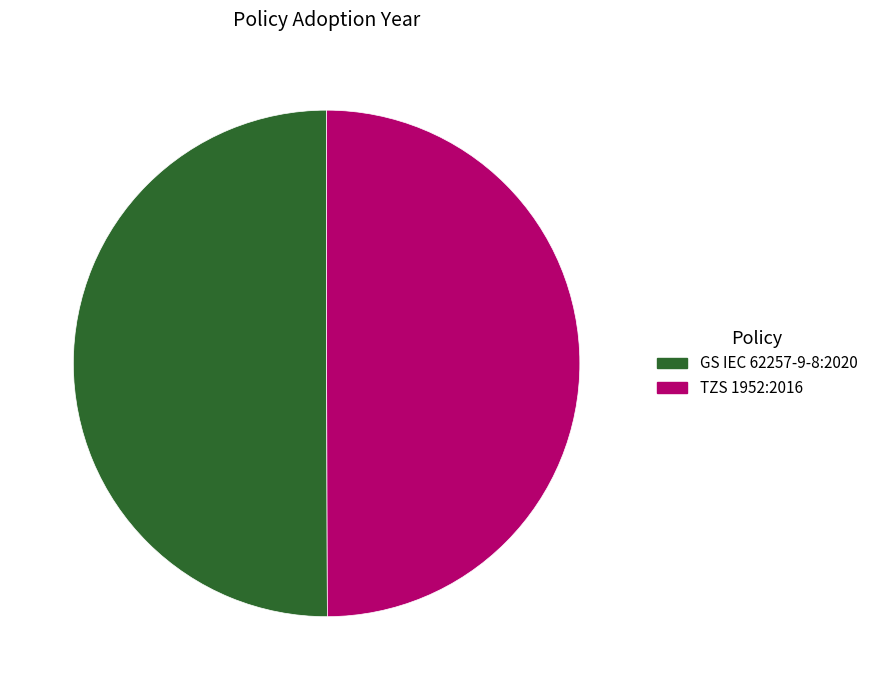

What is the ratio of the value at GS IEC 62257-9-8:2020 to the value at TZS 1952:2016?

1.0